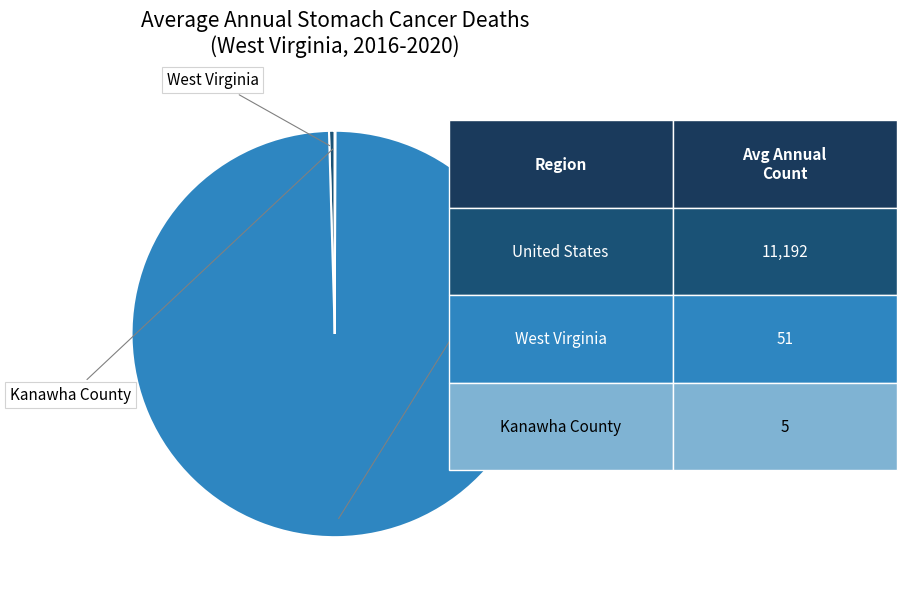

Is there any slice that represents more than half of the pie?

Yes